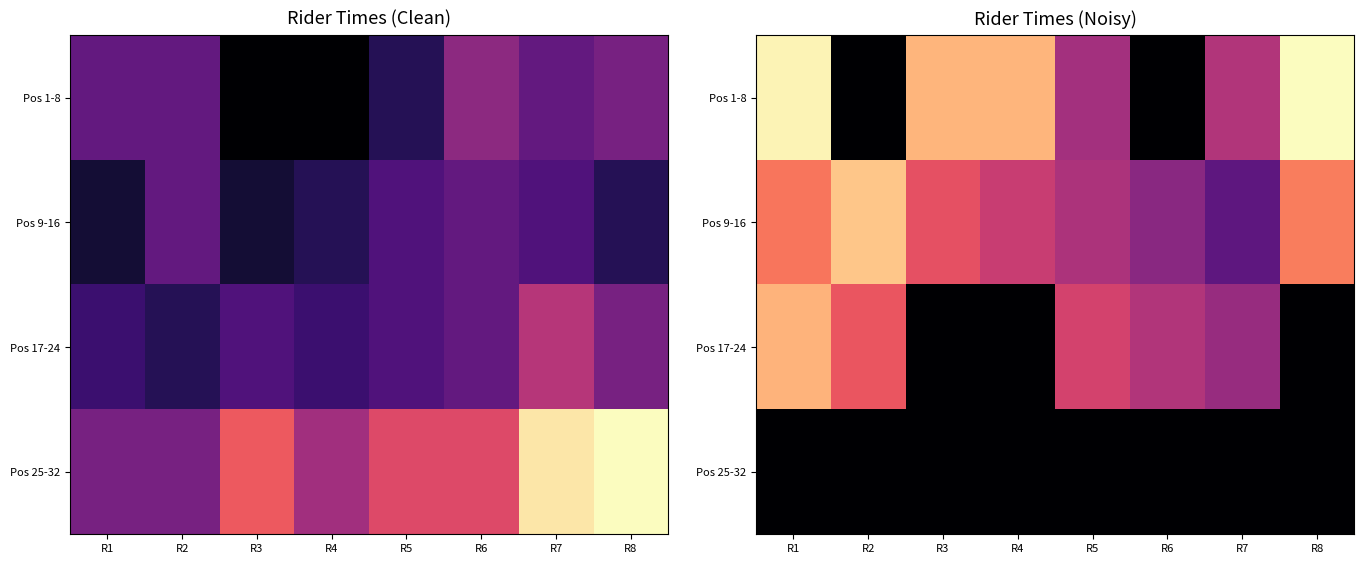

At how many categories does at least one series exceed 23?

6